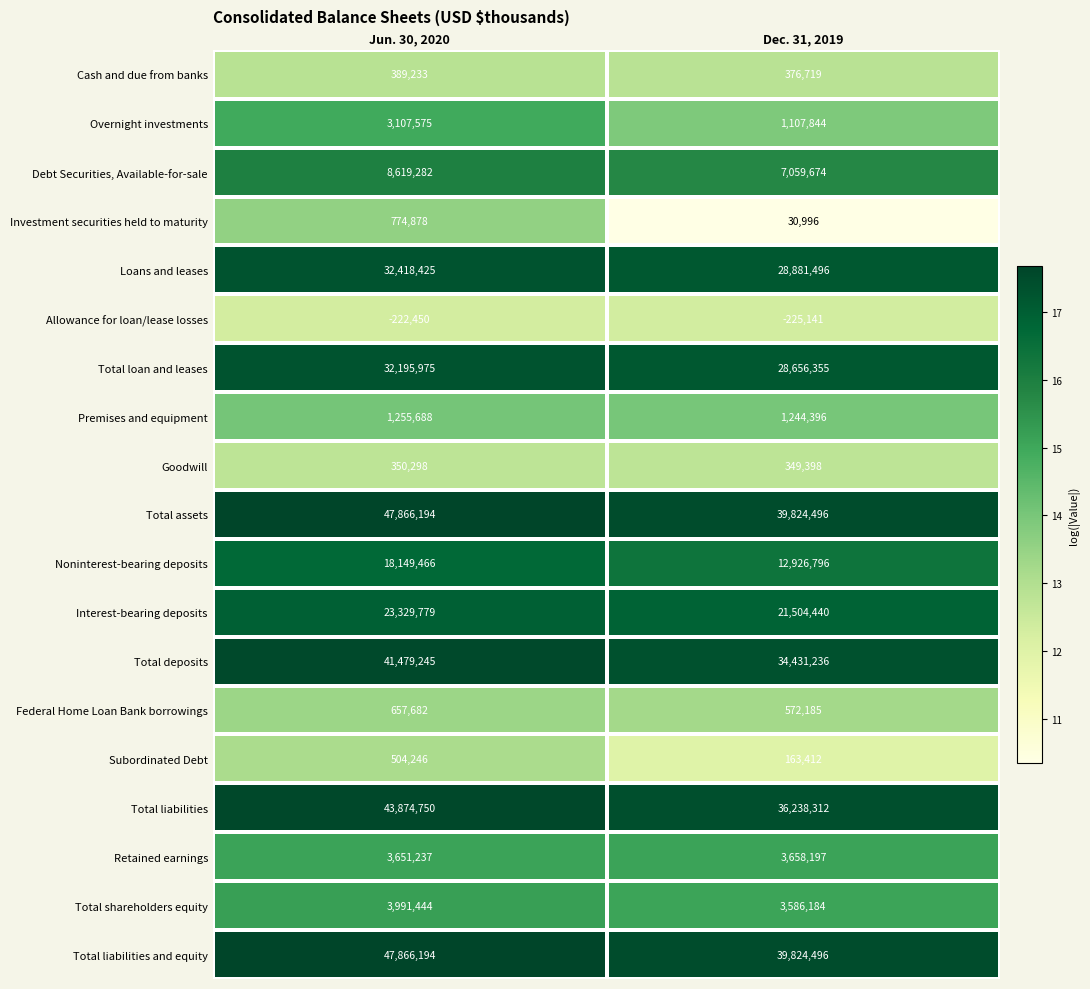

What is the difference between the maximum and minimum values in the Total liabilities series?

7636438